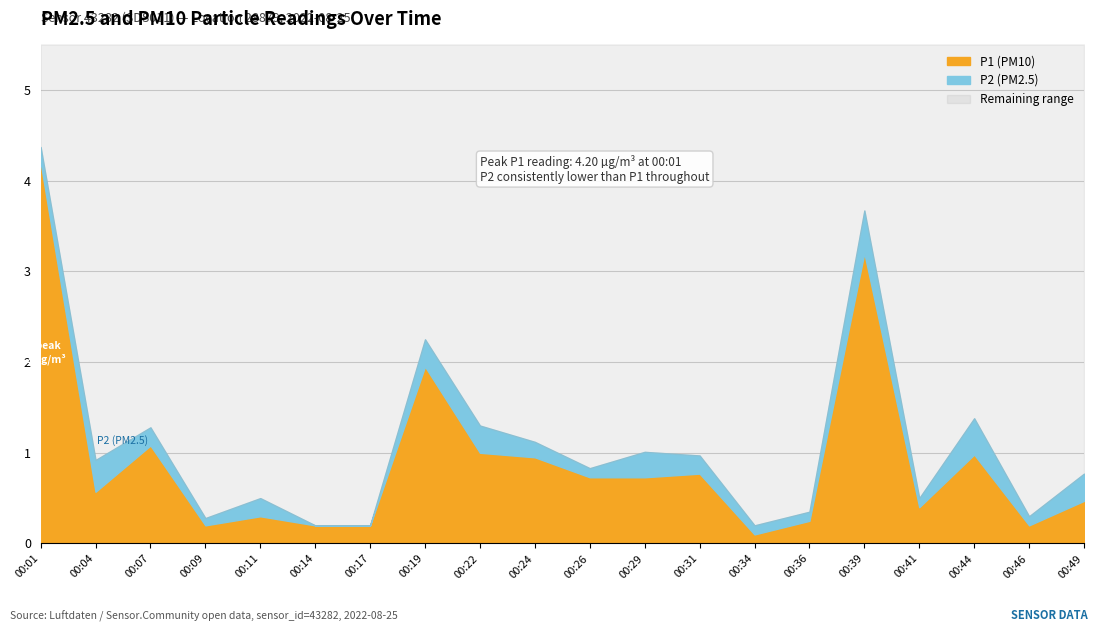

True or false: P2 and P1 intersect in this chart.

False